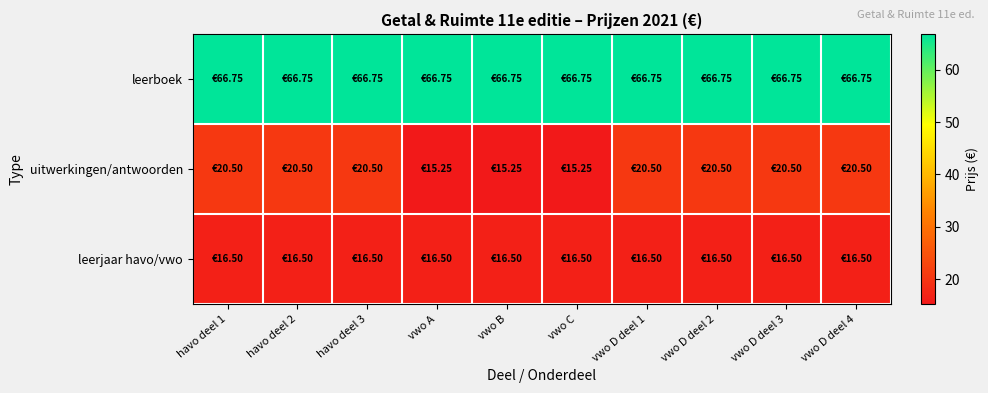

Rank the series at vwo D deel 2 from highest to lowest value.

leerboek, uitwerkingen/antwoorden, leerjaar havo/vwo